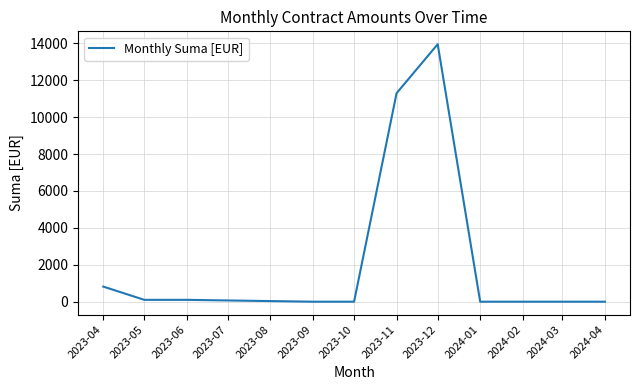

Reading left to right, list all the values displayed in this chart.

818.4	100.0	100.0	0.0	0.0	11295.6	13950.0	0.0	0.0	0.0